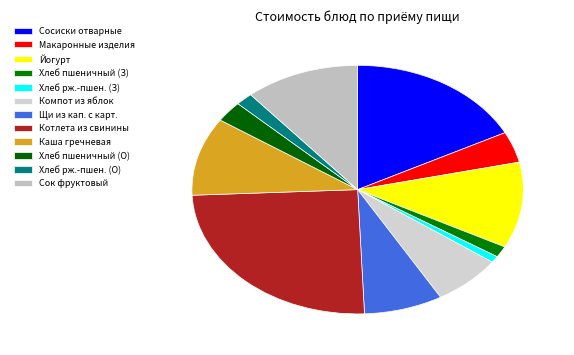

How many segments does this pie chart have?

12